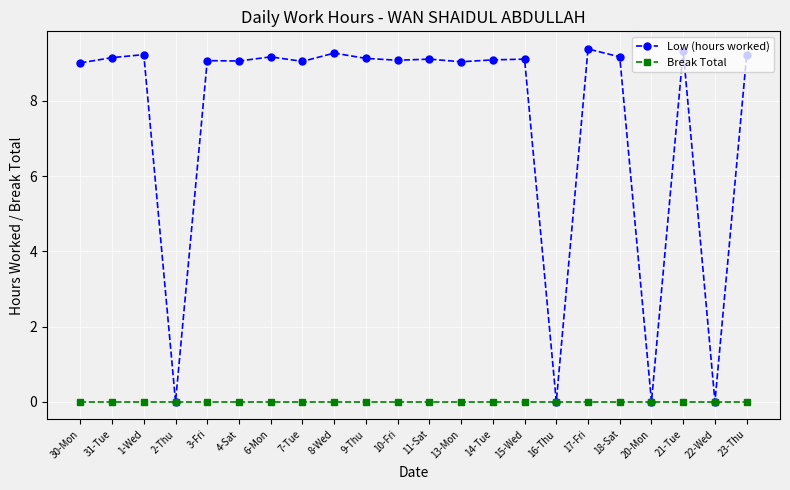

What is the highest value of the Low (hours worked) series?

9.4